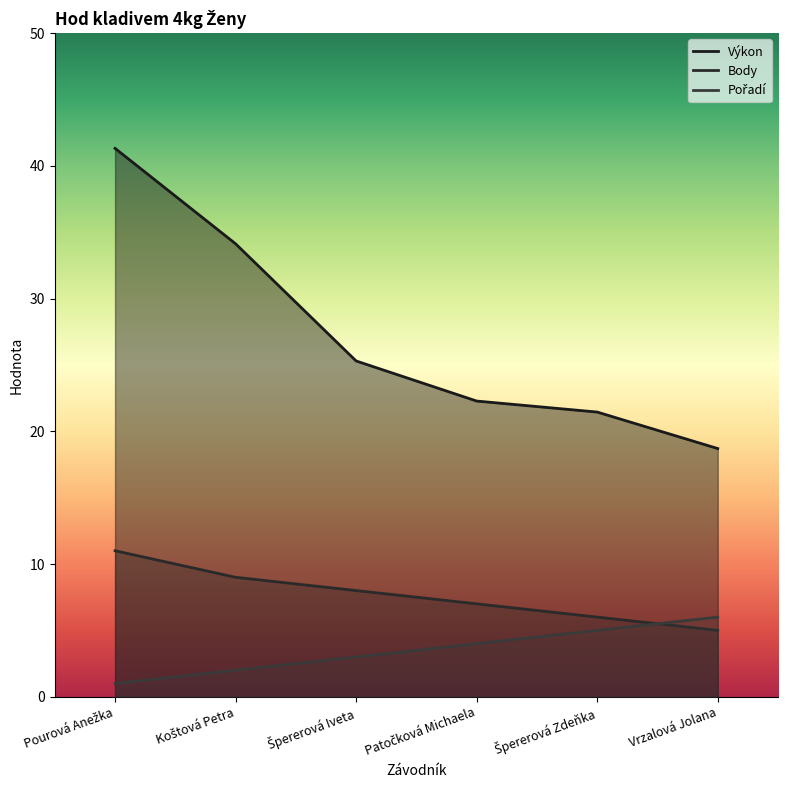

After their last crossing, which series has the higher values: Pořadí or Body?

Pořadí